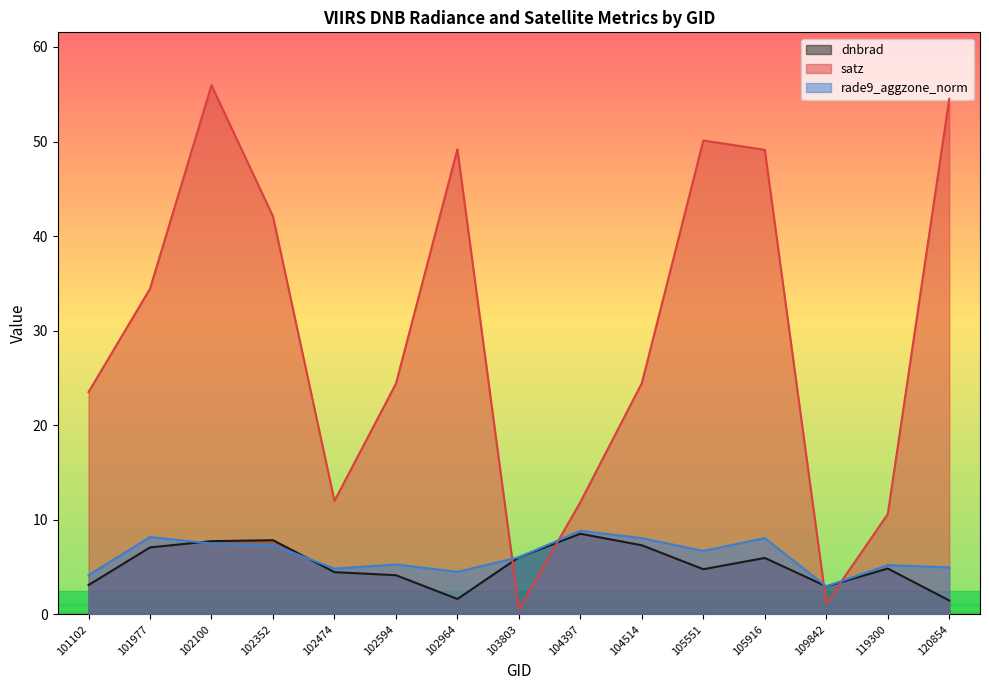

In rade9_aggzone_norm, how many points are higher than both neighbors (excluding endpoints)?

5